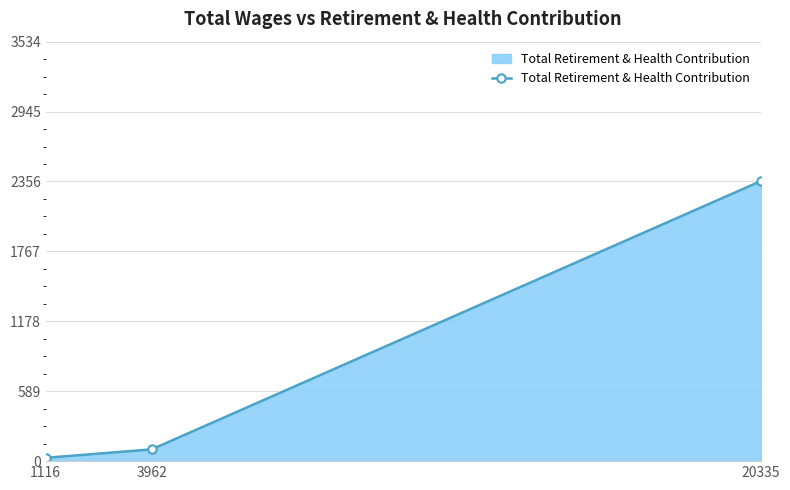

Does the chart display data point markers on the line(s)?

Yes